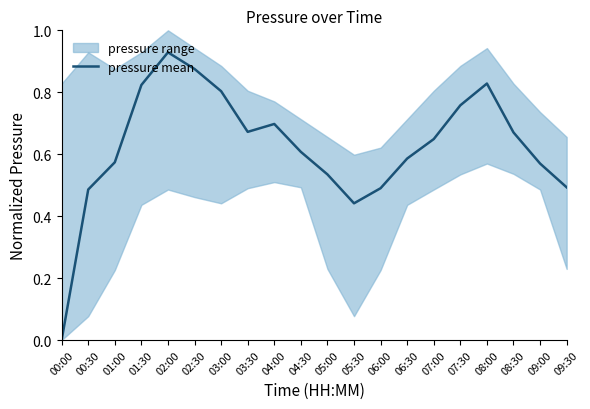

The value at 03:00 is 0.8. True or false?

True